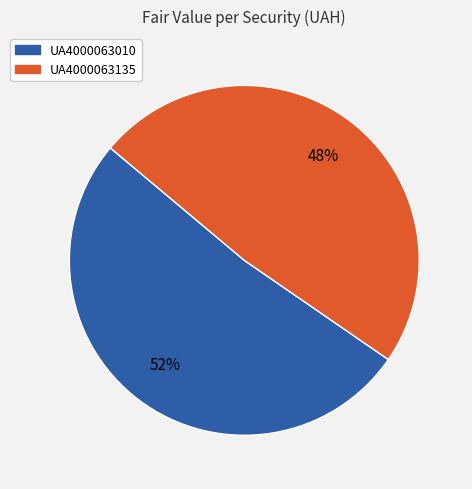

Combined, do UA4000063010 and UA4000063135 account for over 50%?

Yes